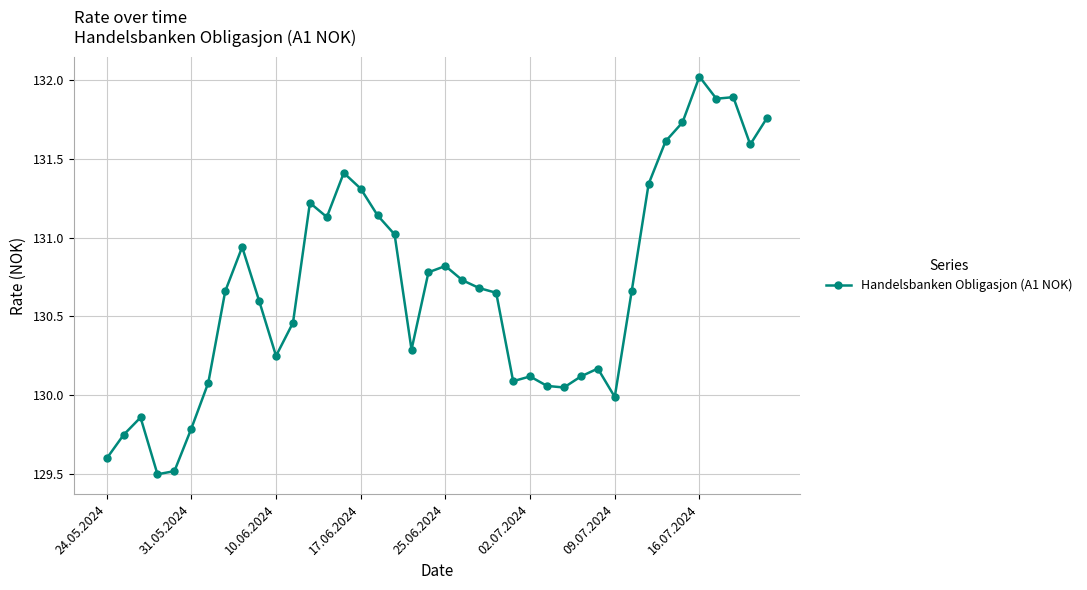

What is the sum of all values?

5227.3